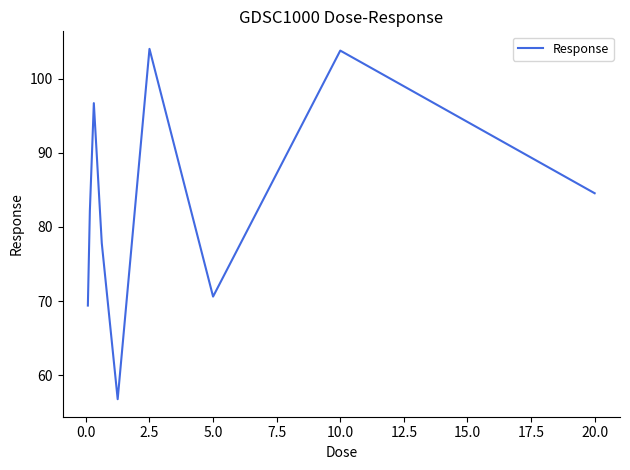

What is the sum of all values?

745.7